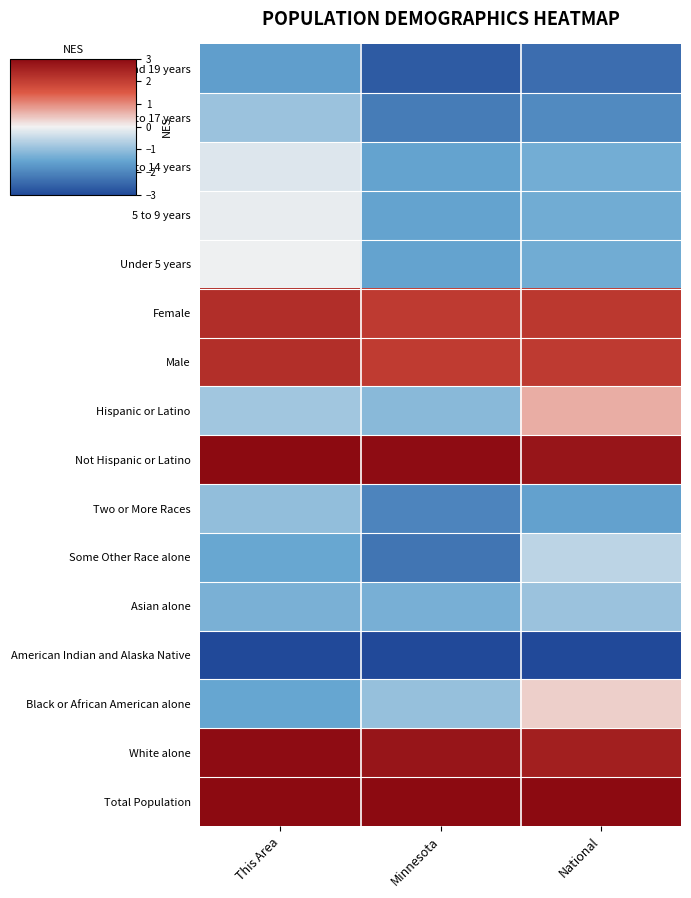

At which category is the sum across all series the highest?

This Area